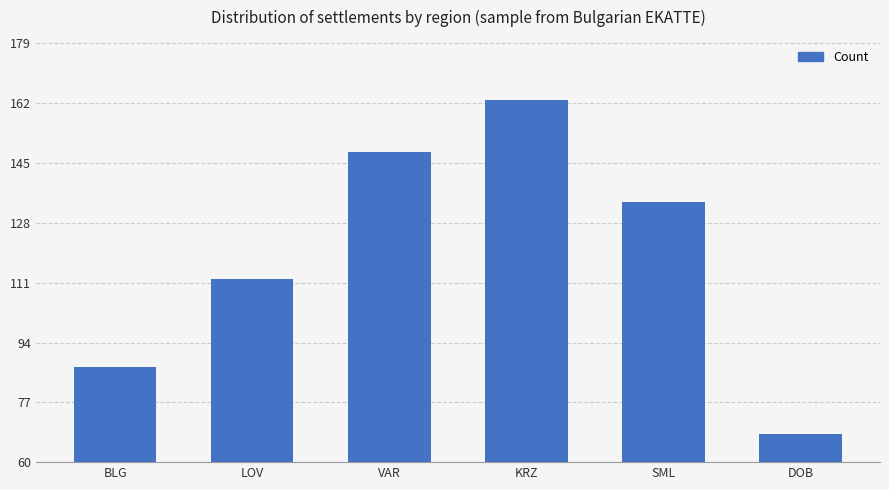

What position from the right is KRZ?

3